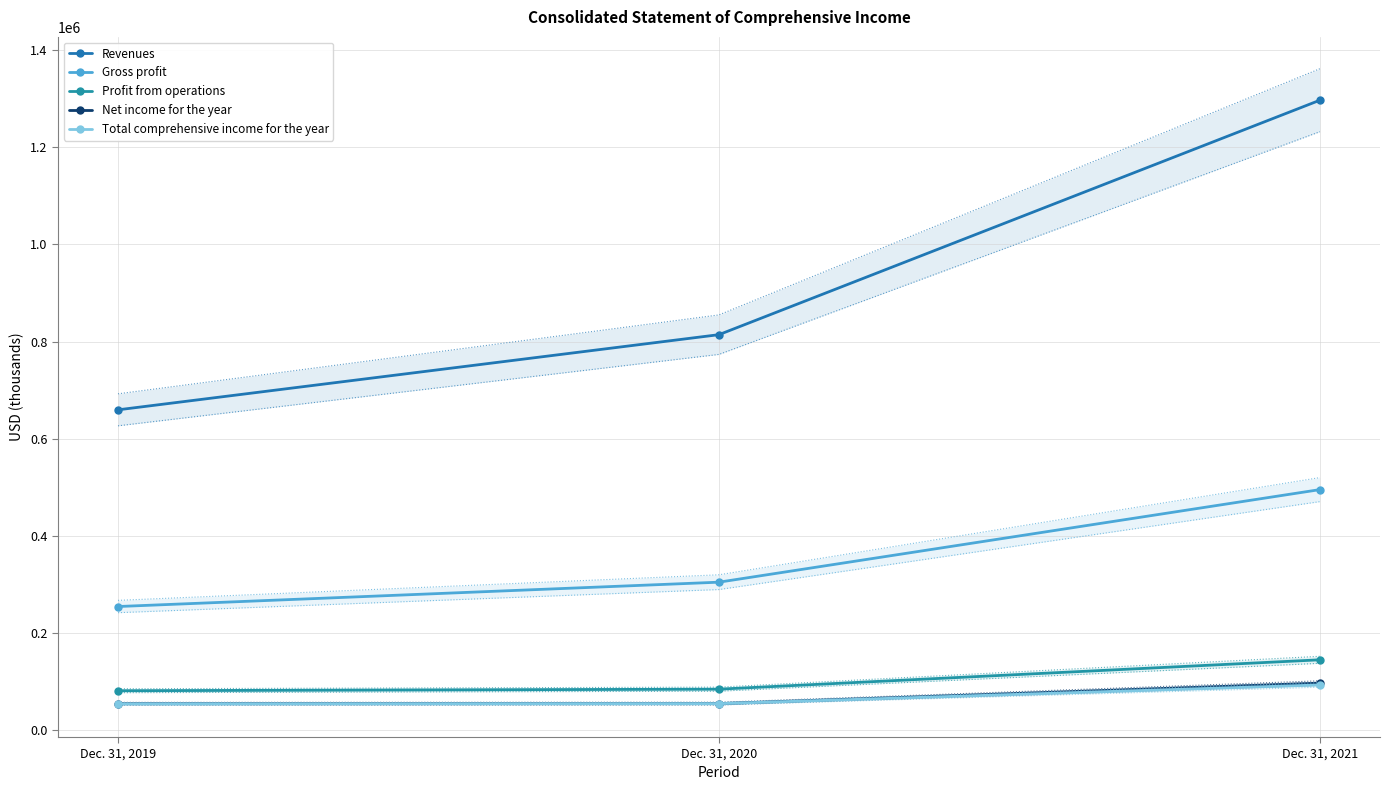

How many Gross profit values are between 254161 and 494988?

3